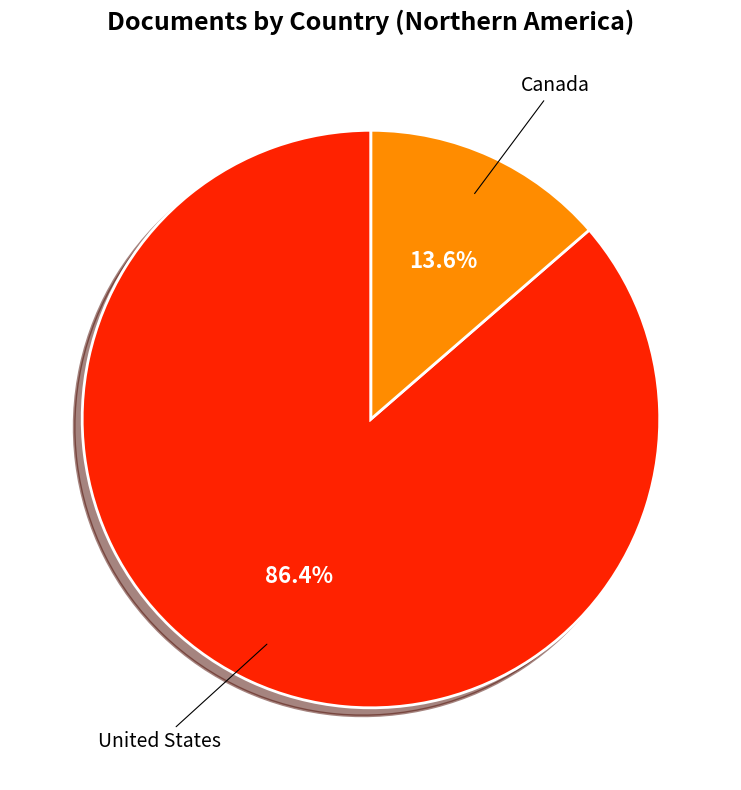

Is there a majority slice in this chart?

Yes